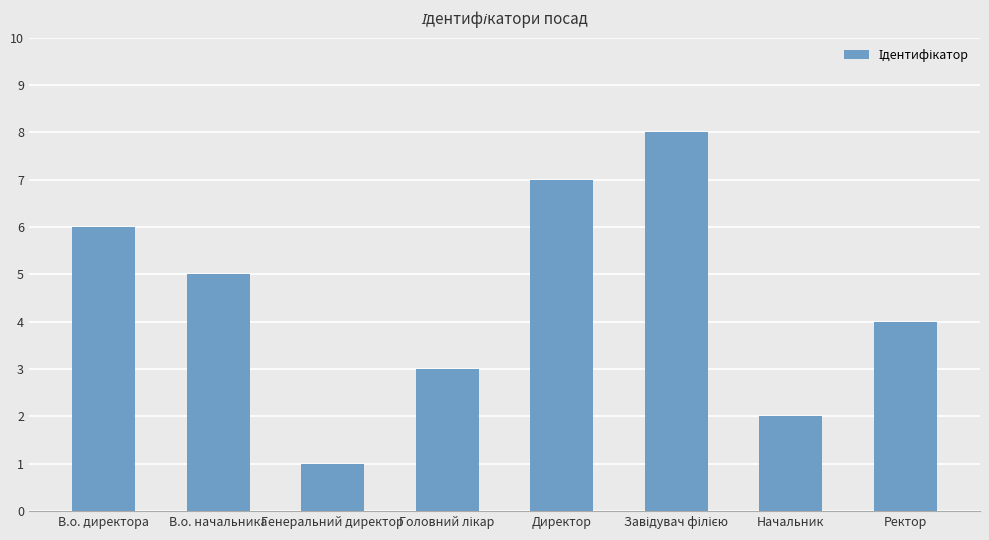

What is the change in value from Начальник to Ректор?

+2